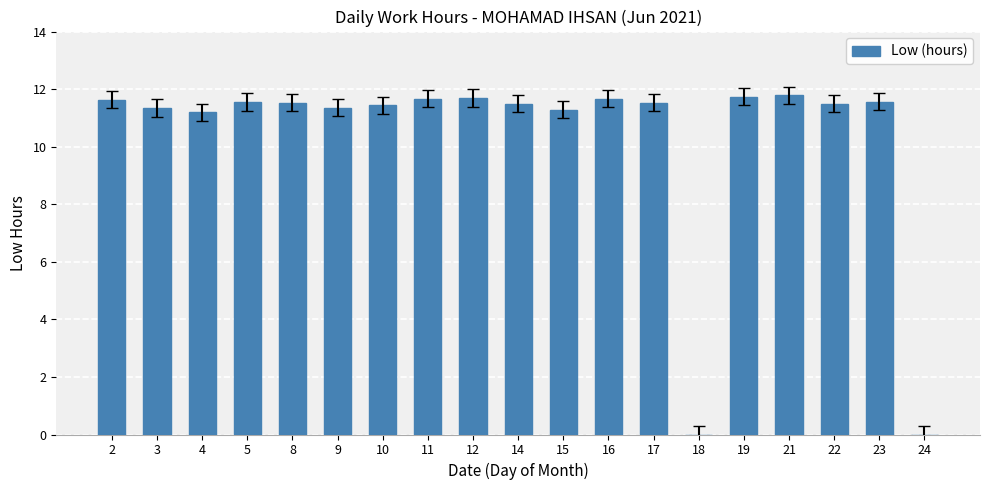

The chart shows a value of 11.7 at 19. True or false?

True